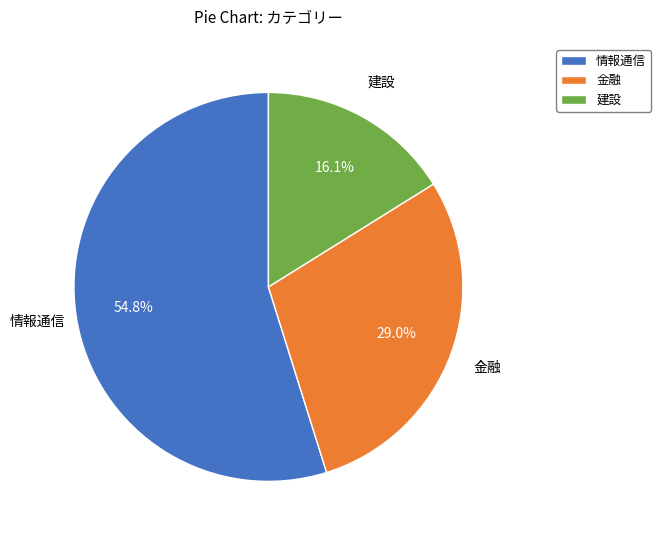

Which slice is the smallest?

建設